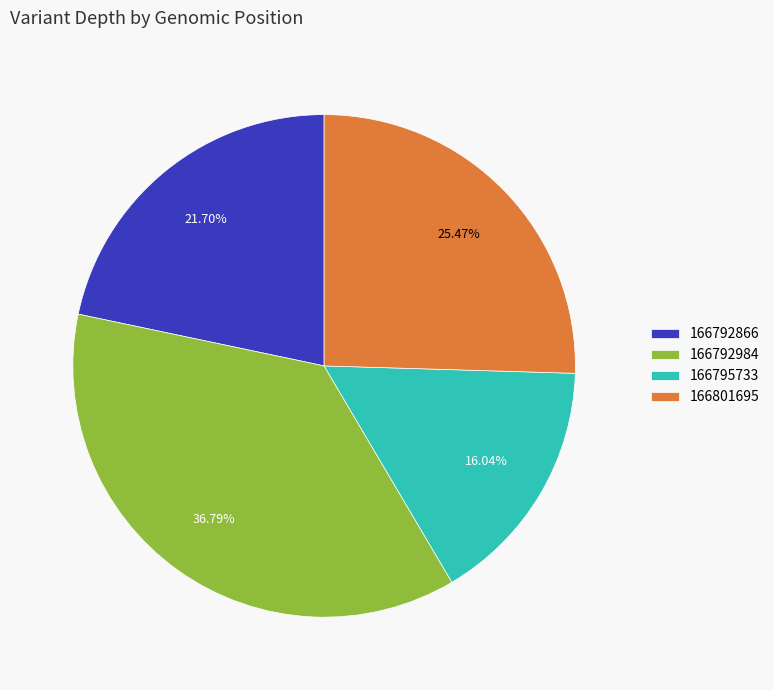

Rank the categories by value from lowest to highest.

166795733, 166792866, 166801695, 166792984